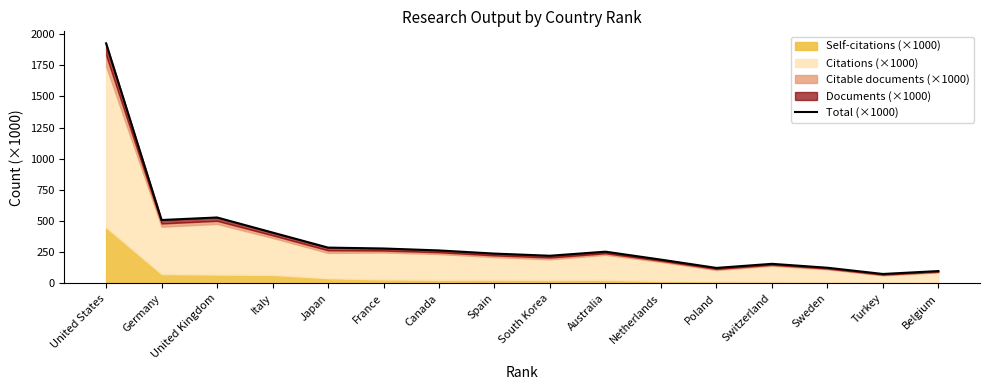

At which label does the data first exceed 254?

United States